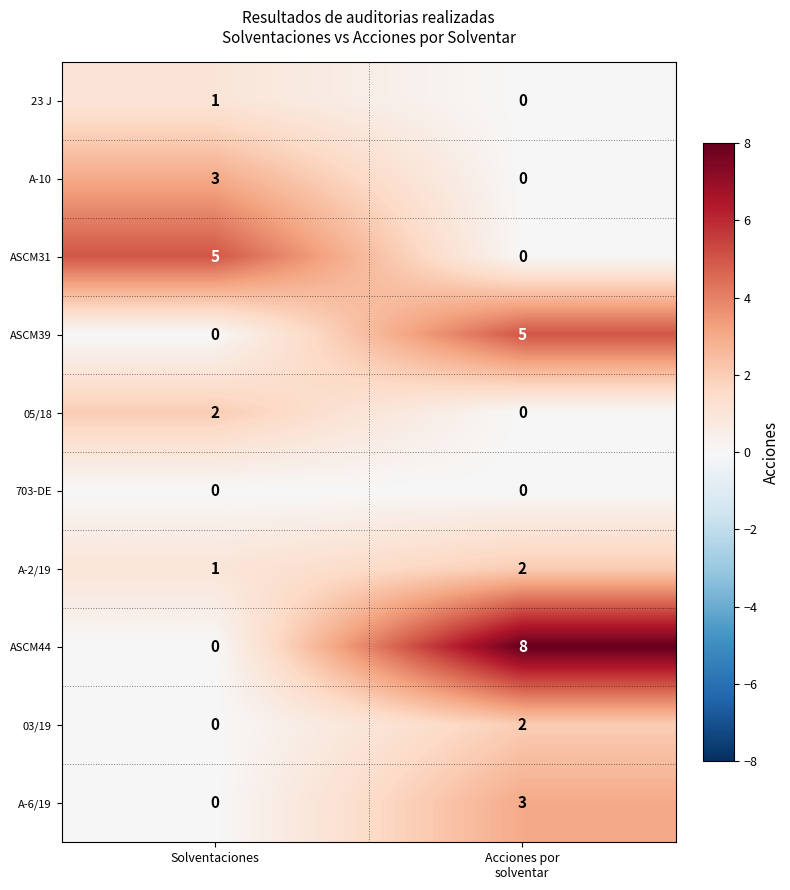

At which category does the chart reach its peak across all series?

Acciones por
solventar